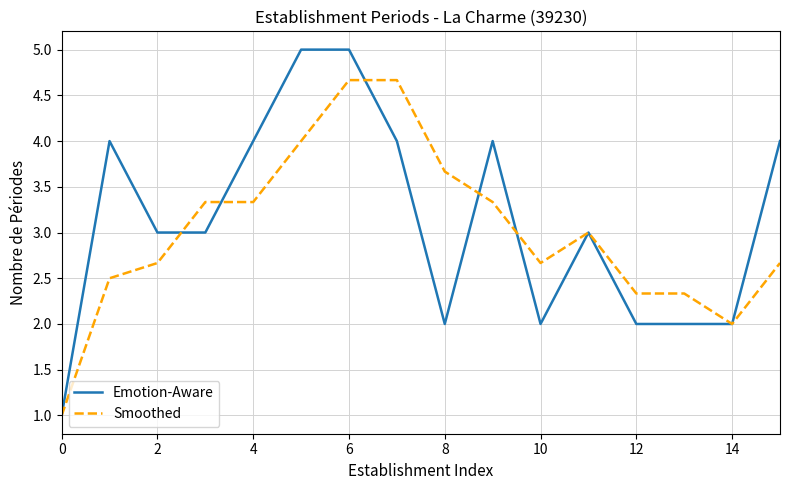

Which series has the largest range (max minus min)?

Emotion-Aware